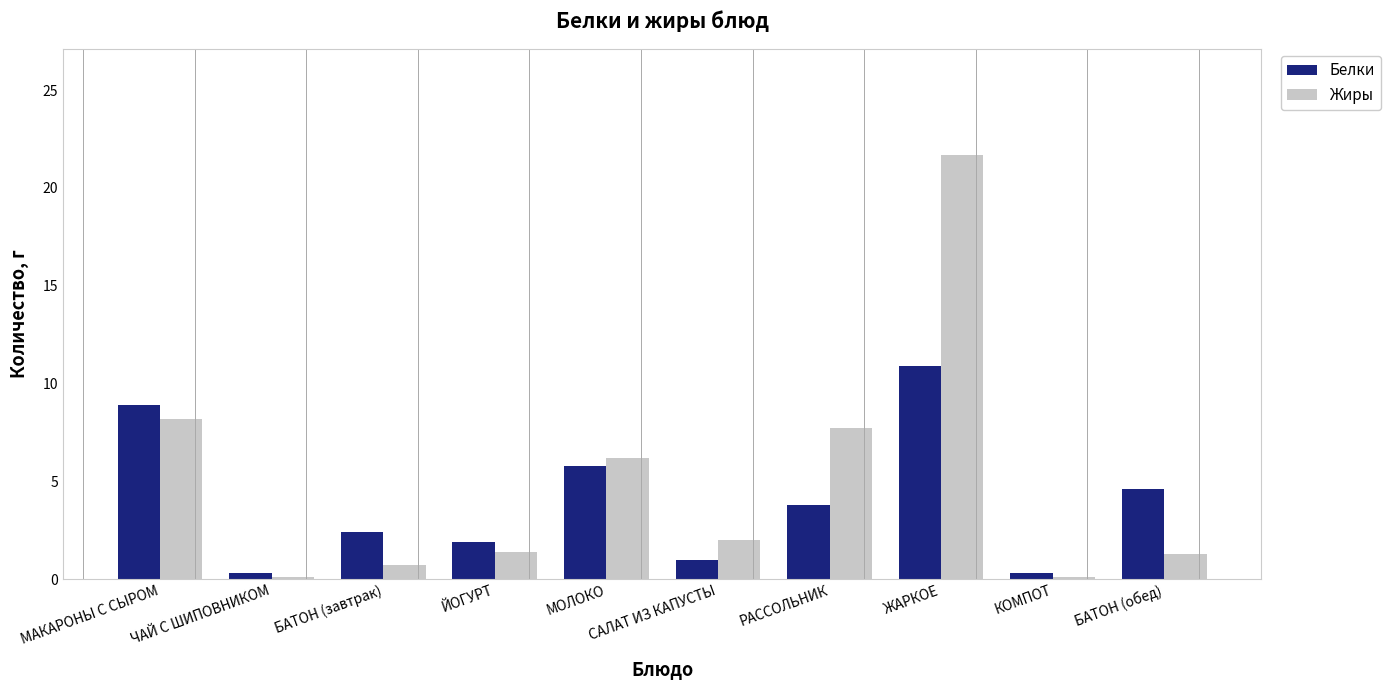

Is it true that Белки equals 3.8 at РАССОЛЬНИК?

True